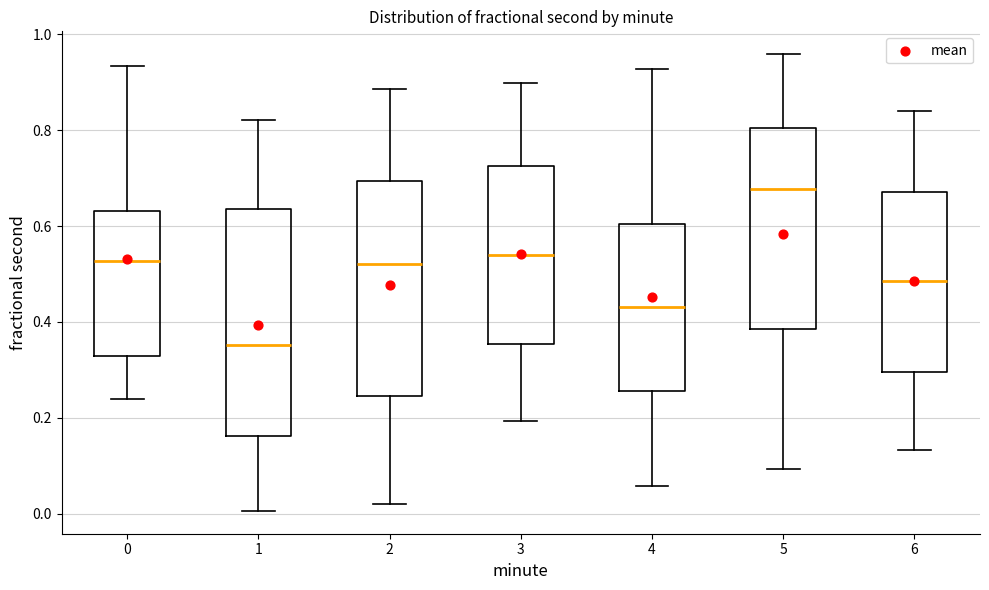

Reading left to right, read every box against the y-axis: the position of its median line, the range the box covers, and the ends of its whiskers. The values are not printed on the chart, so give them approximately, as read against the axis.

0: median 0.52, box 0.32 to 0.64, whiskers 0.24 to 0.94
1: median 0.36, box 0.16 to 0.64, whiskers 0.00 to 0.82
2: median 0.52, box 0.24 to 0.70, whiskers 0.02 to 0.88
3: median 0.54, box 0.36 to 0.72, whiskers 0.20 to 0.90
4: median 0.44, box 0.26 to 0.60, whiskers 0.06 to 0.92
5: median 0.68, box 0.38 to 0.80, whiskers 0.10 to 0.96
6: median 0.48, box 0.30 to 0.68, whiskers 0.14 to 0.84